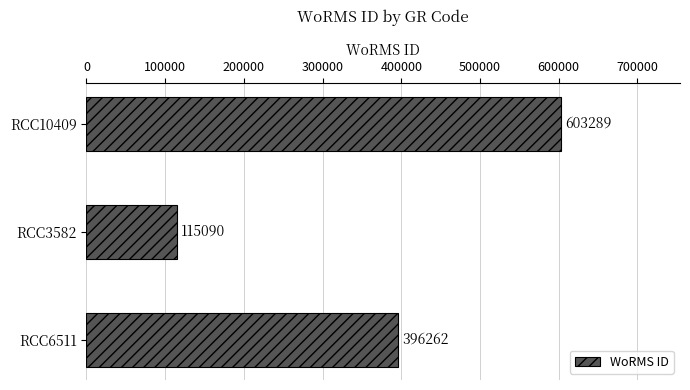

At which label is the value closest to 359189?

RCC6511